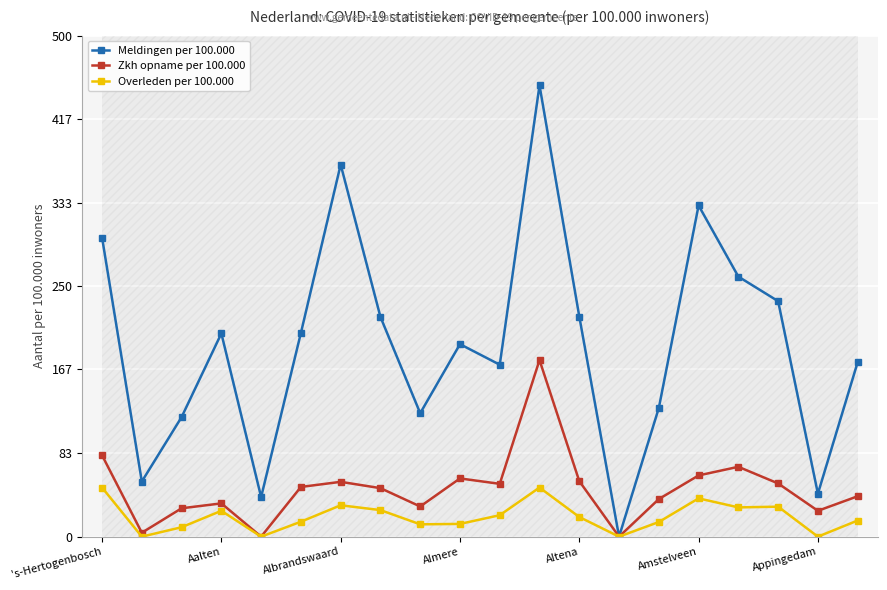

At which category does Overleden per 100.000 reach its first local peak?

Aalten